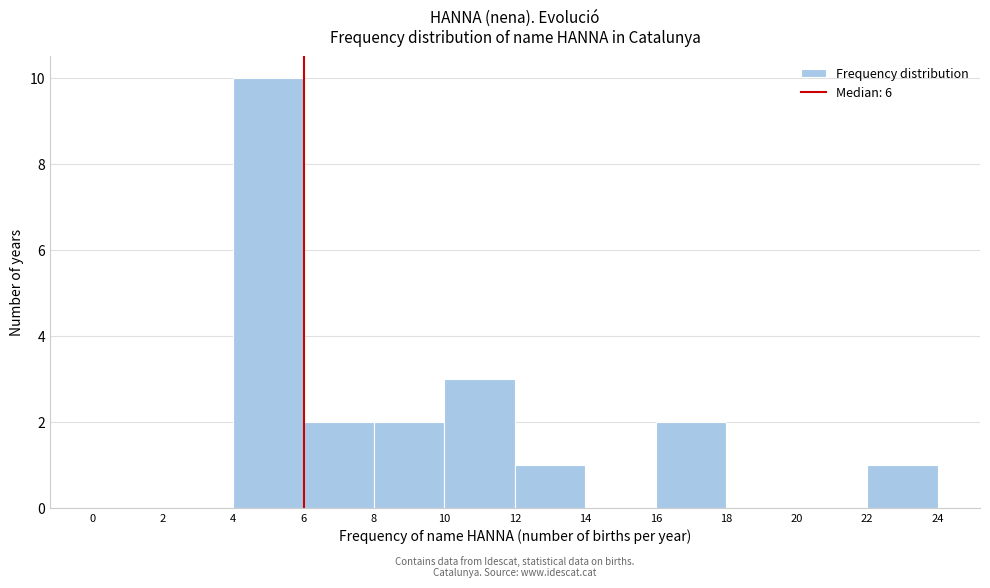

Reading left to right, list every bar in this chart as the range it spans on the x-axis followed by its height. The values are not printed on the chart, so give them approximately, as read against the axis.

0 to 2: 0
2 to 4: 0
4 to 6: 10
6 to 8: 2
8 to 10: 2
10 to 12: 3
12 to 14: 1
14 to 16: 0
16 to 18: 2
18 to 20: 0
20 to 22: 0
22 to 24: 1